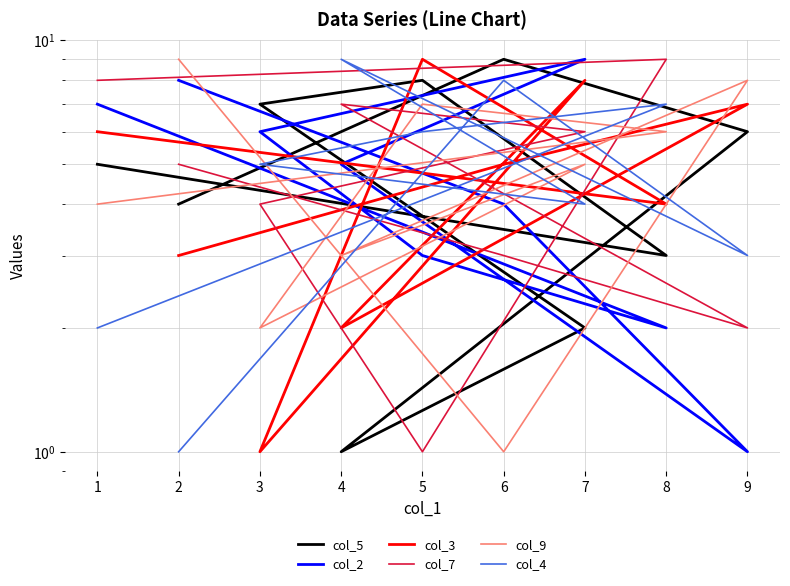

In col_3, how many points are lower than both neighbors (excluding endpoints)?

3